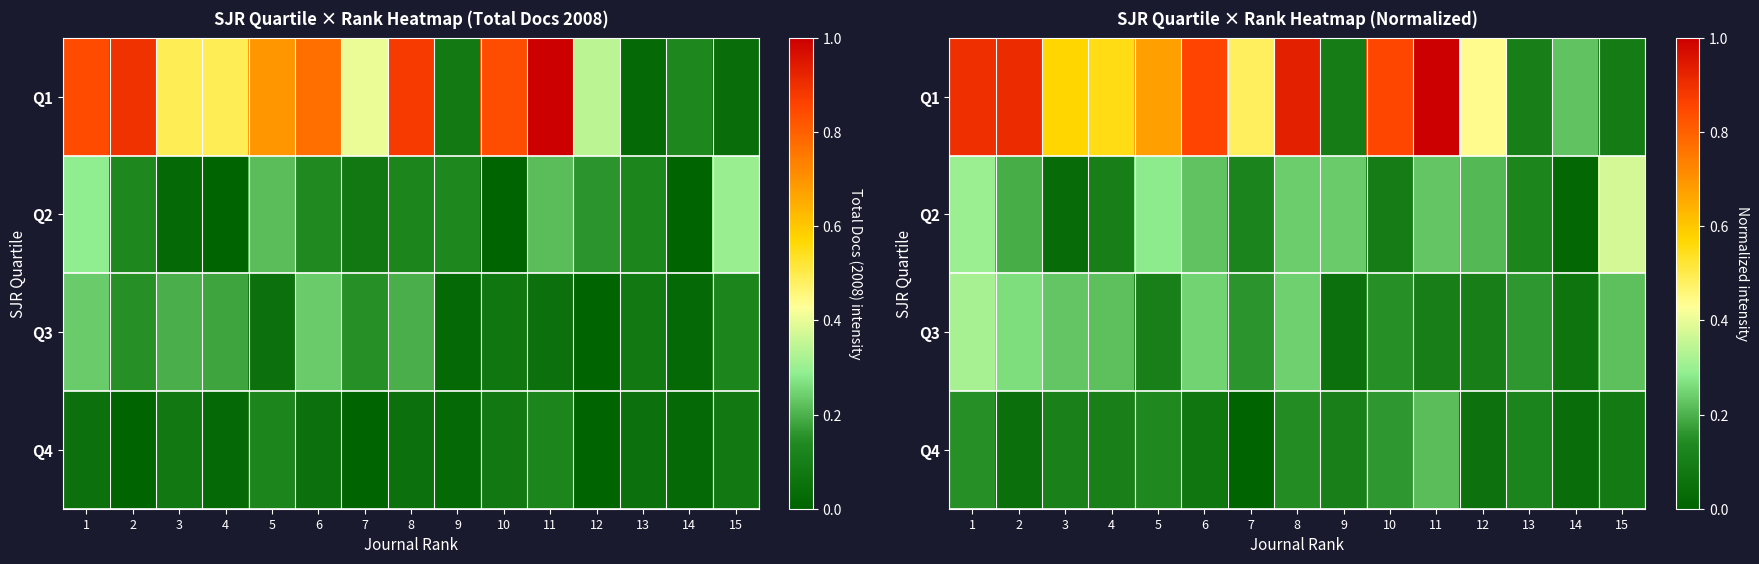

Which series has the largest total across all categories?

Q1